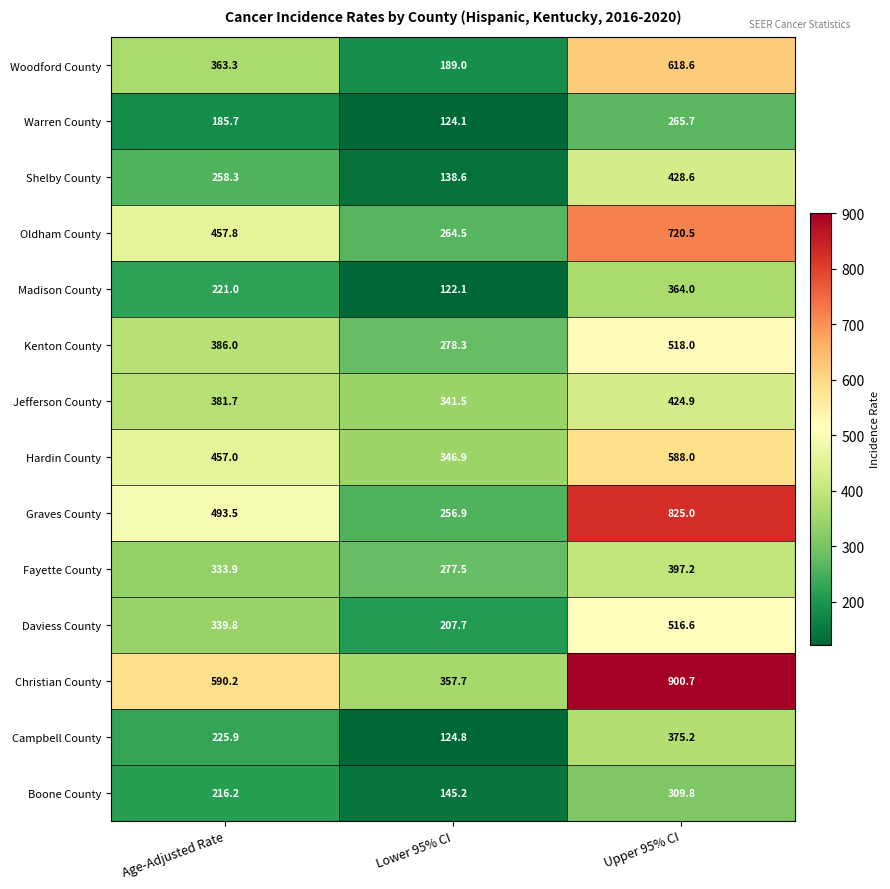

What is the difference between the Warren County values at Lower 95% CI and Age-Adjusted Rate?

61.6